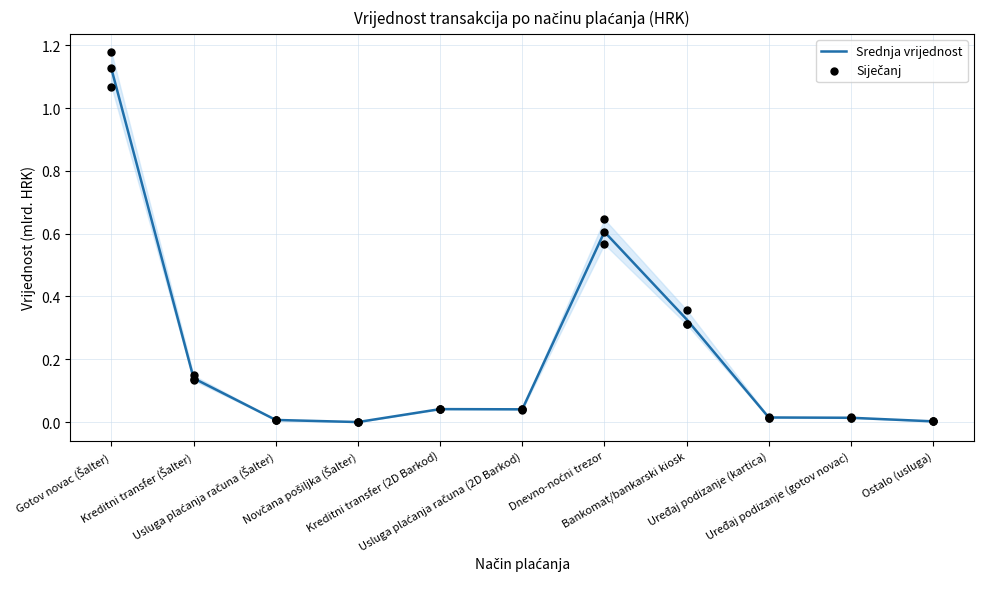

Which series has the widest spread of Y values?

Siječanj